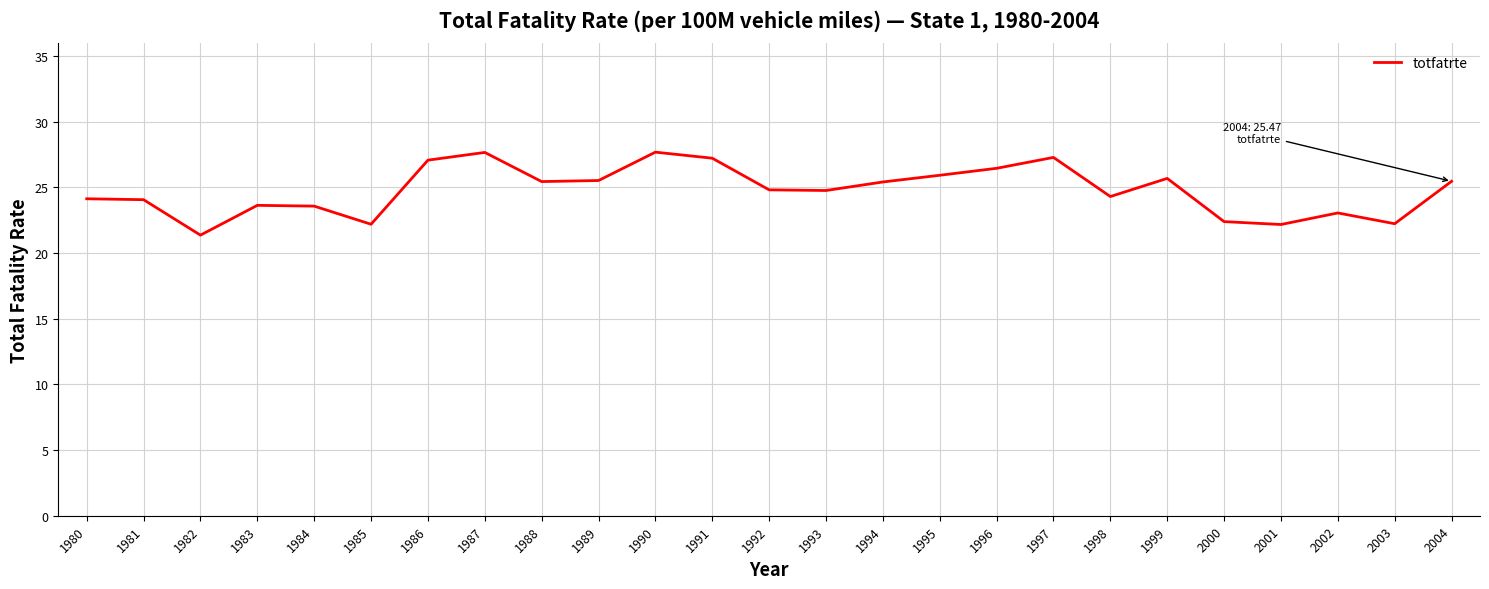

What is the greatest value displayed?

27.7